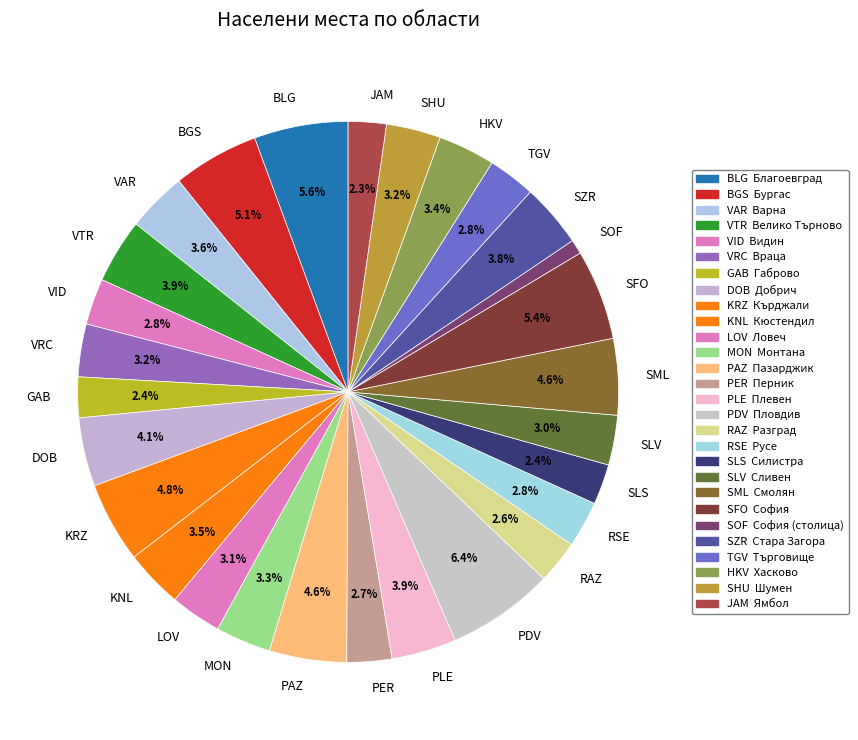

What is the ratio of the value at PAZ to the value at PLE?

1.2